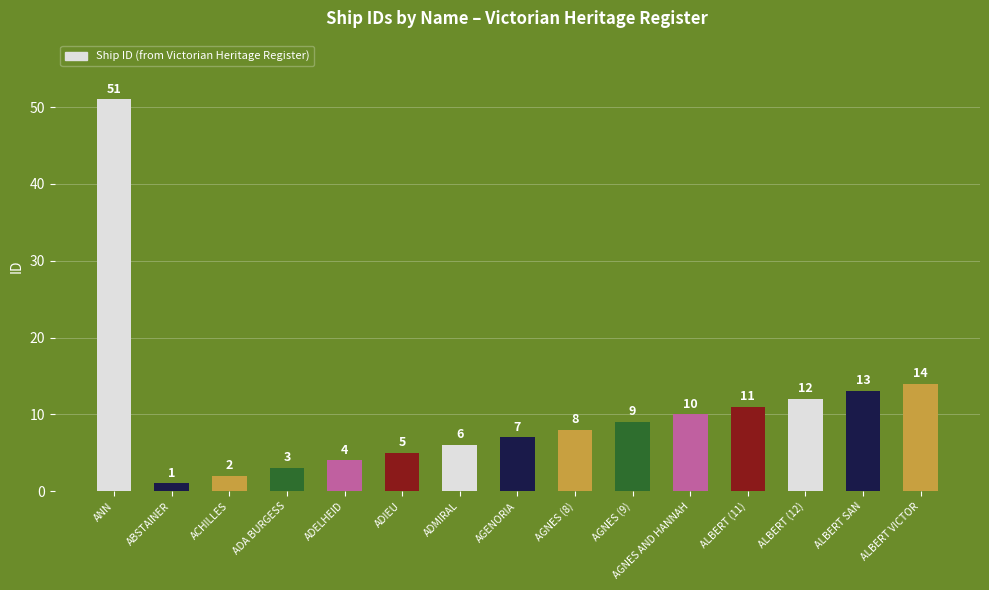

Rank the categories by value from lowest to highest.

ABSTAINER, ACHILLES, ADA BURGESS, ADELHEID, ADIEU, ADMIRAL, AGENORIA, AGNES (8), AGNES (9), AGNES AND HANNAH, ALBERT (11), ALBERT (12), ALBERT SAN, ALBERT VICTOR, ANN